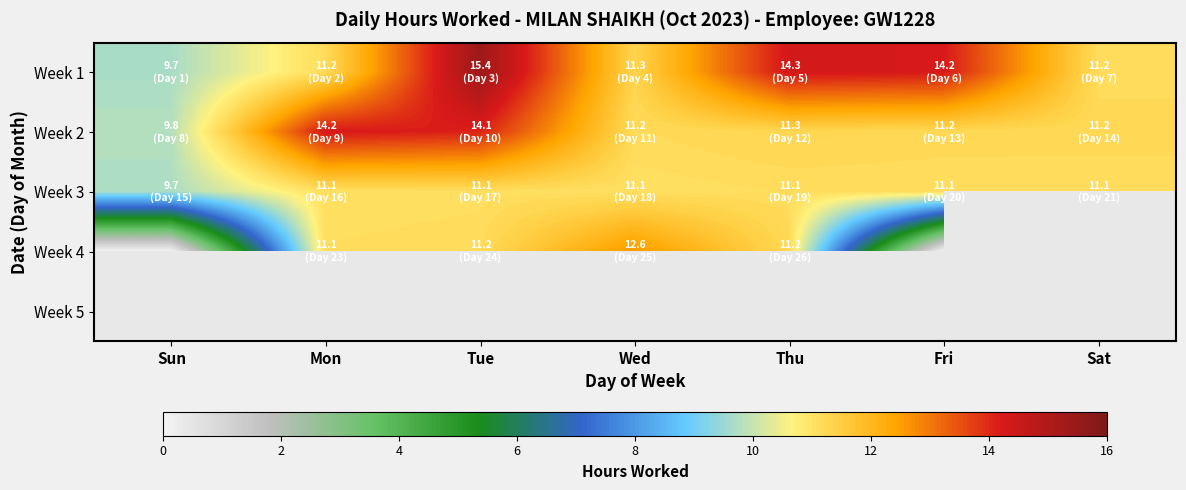

Where is Week 2 nearest to the value 12?

Thu